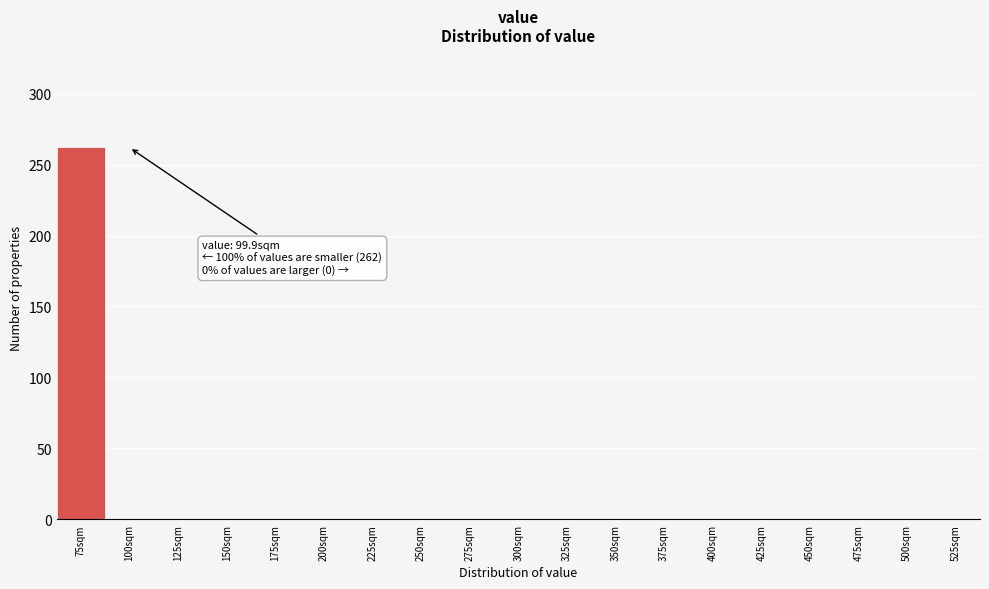

Reading right to left, extract all data points from this chart.

525sqm=0	500sqm=0	475sqm=0	450sqm=0	425sqm=0	400sqm=0	375sqm=0	350sqm=0	325sqm=0	300sqm=0	275sqm=0	250sqm=0	225sqm=0	200sqm=0	175sqm=0	150sqm=0	125sqm=0	100sqm=0	75sqm=262